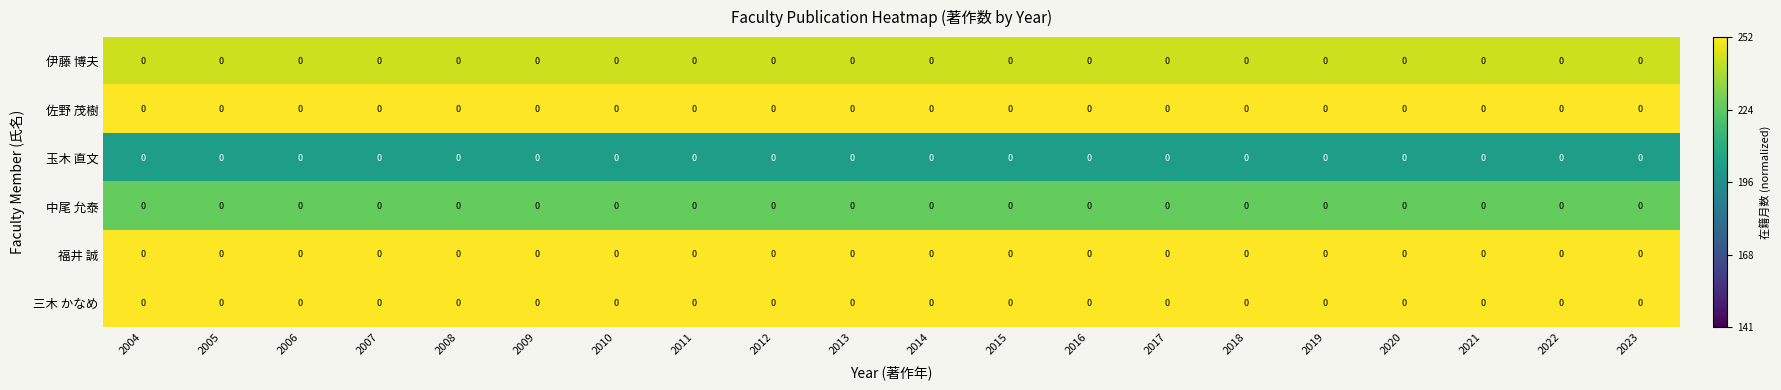

True or false: 玉木 直文 has a value of 0.9 at 2017.

False